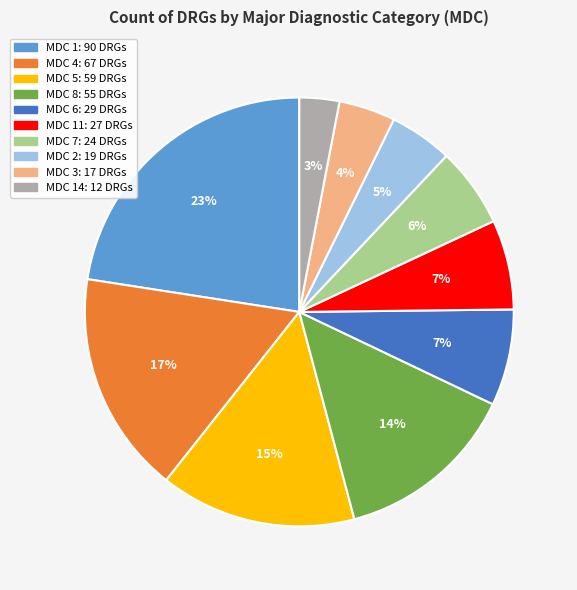

Does any single category account for the majority?

No